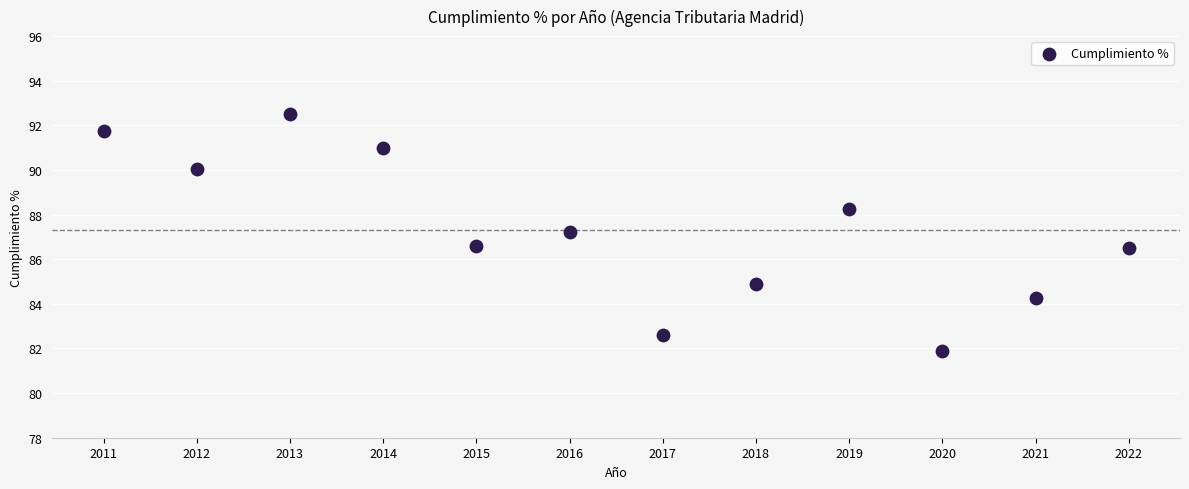

What Y value in the scatter plot is closest to 87?

87.2